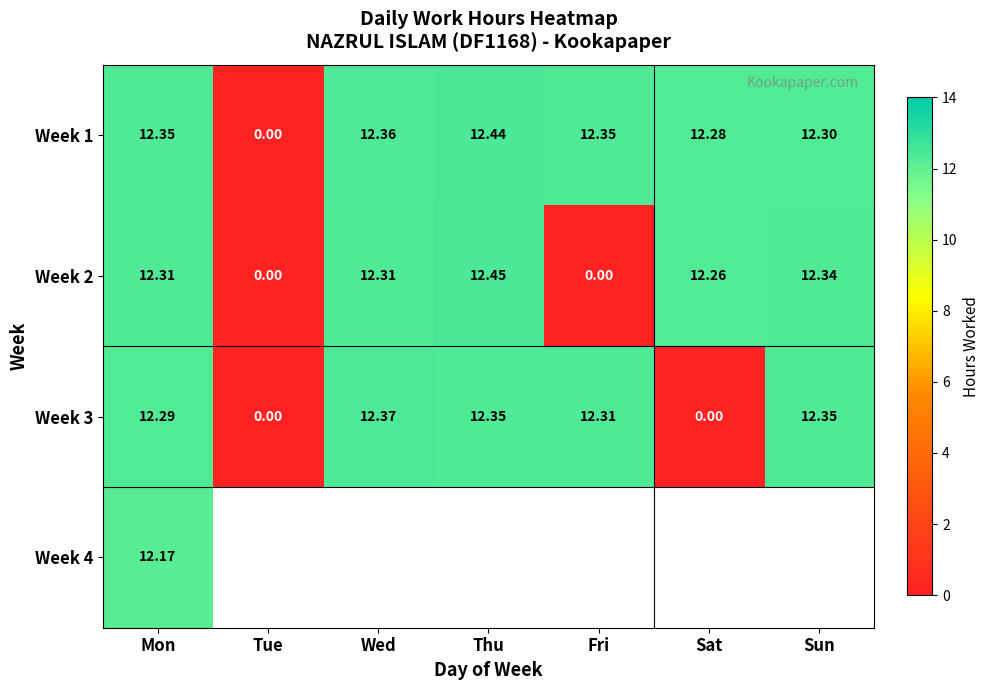

At which label is Week 1 closest to 6?

Tue